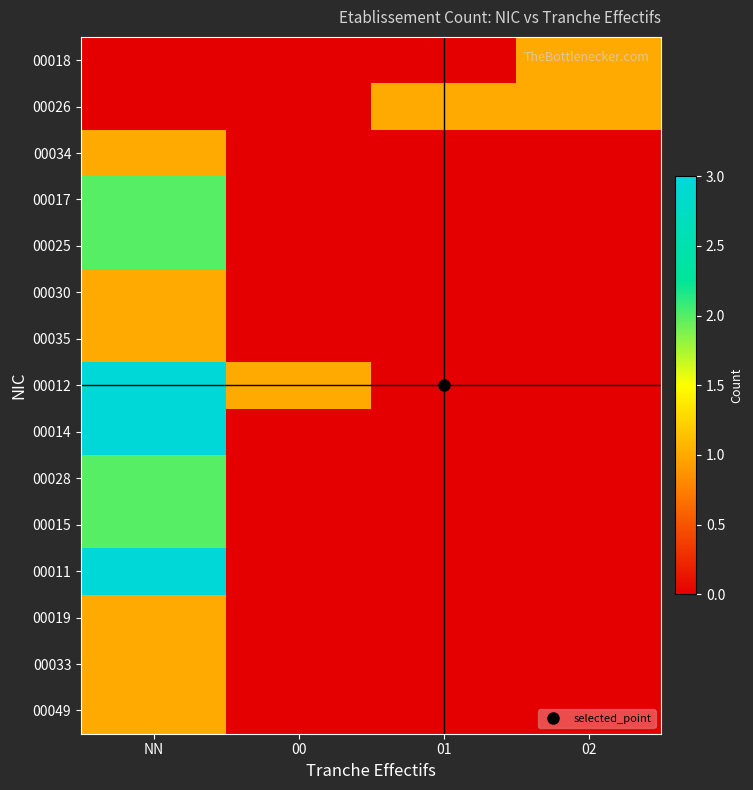

At which category is the sum across all series the highest?

NN